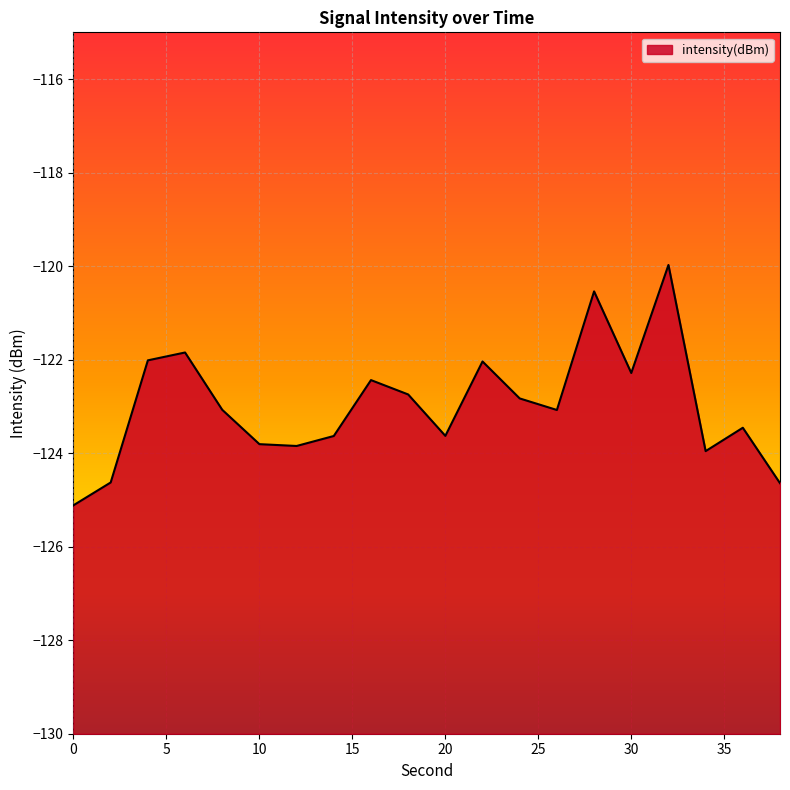

At which label does the data first exceed -123?

4